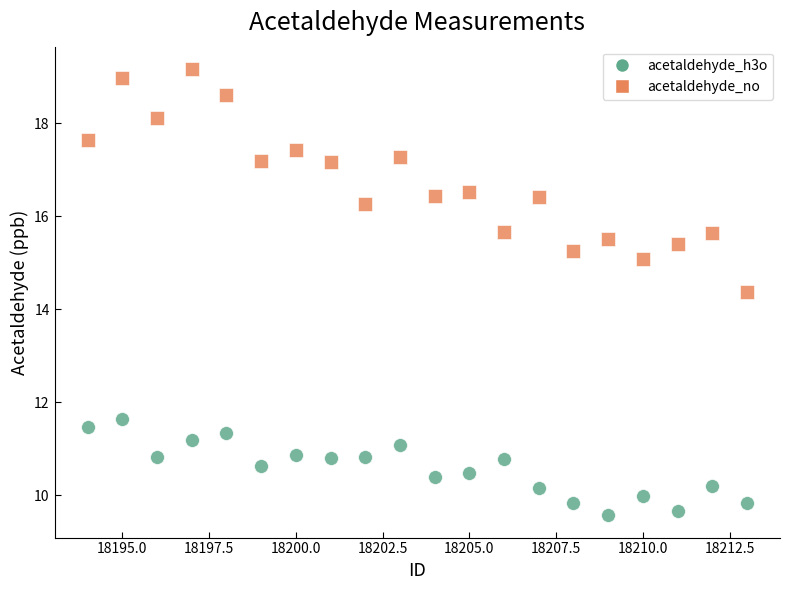

What is the X range (max minus min) for the scatter plot?

19.0